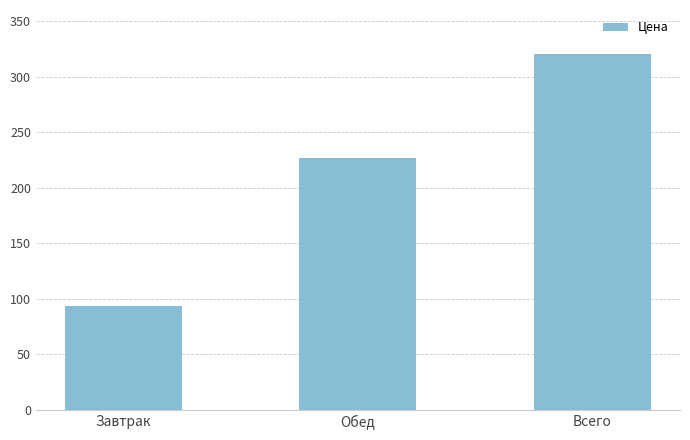

Reading left to right, extract all data points from this chart.

93.3	226.8	320.1